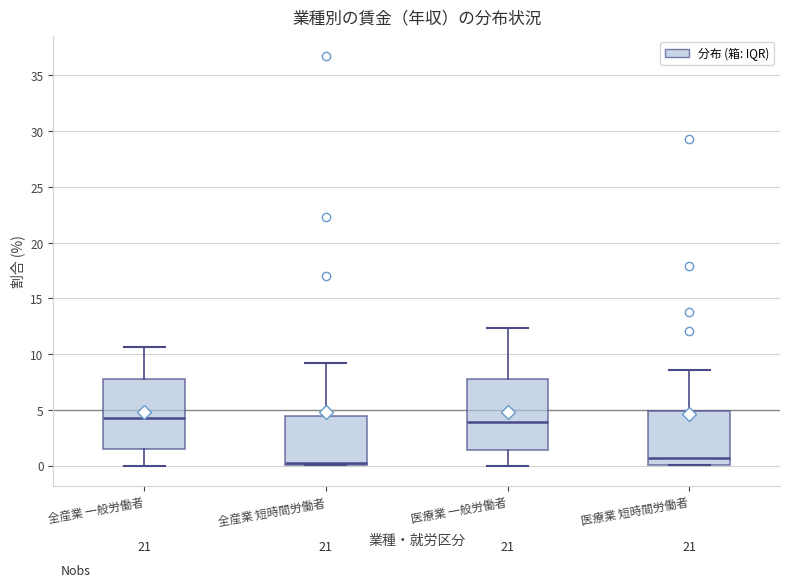

Where is the lower edge of the box for 全産業 短時間労働者 on the y-axis? The values are not printed on the chart, so give them approximately, as read against the axis.

0.0